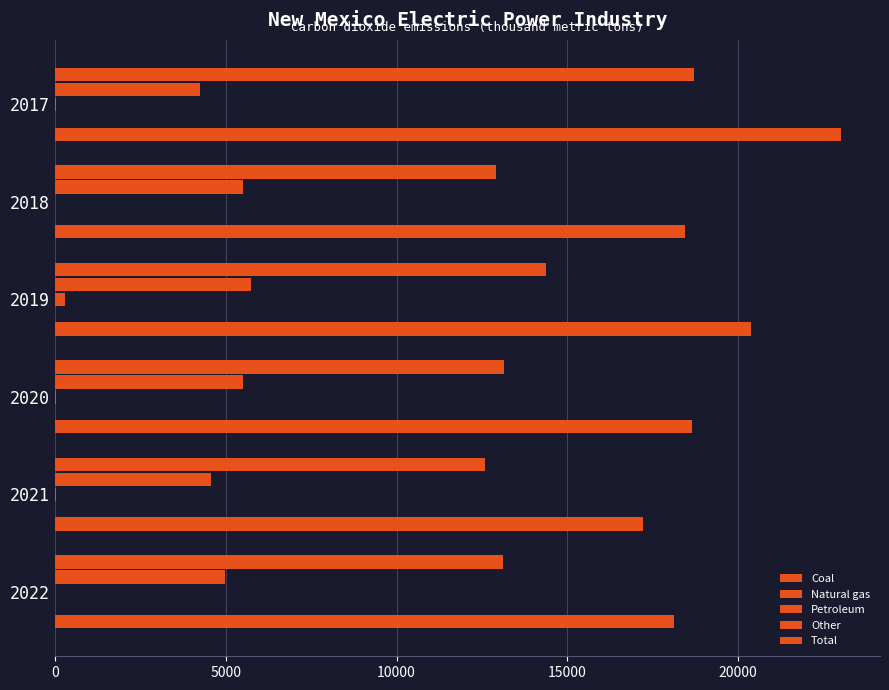

At how many categories does at least one series exceed 18386?

4